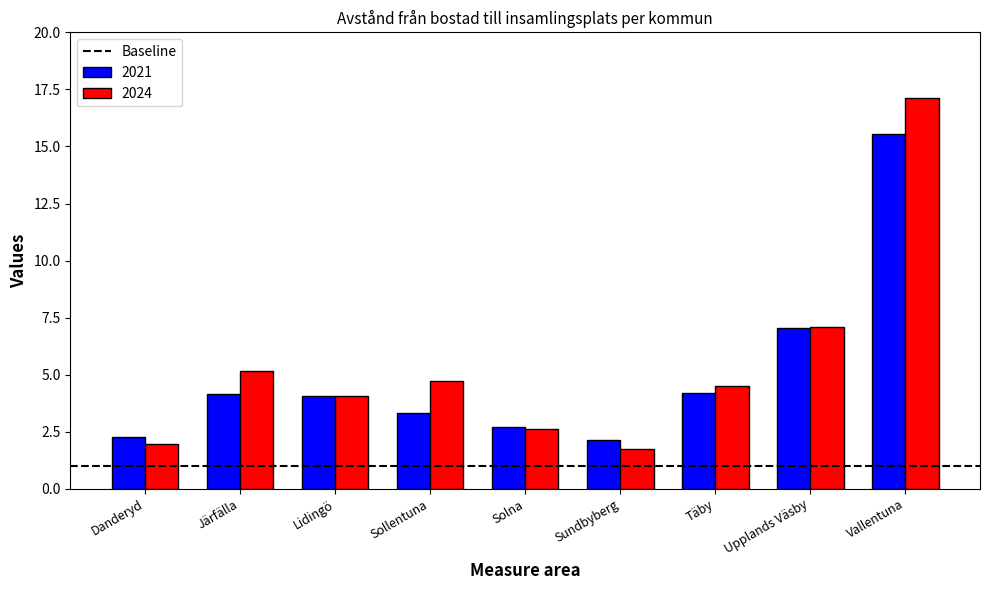

At which category does the chart reach its minimum across all series?

Sundbyberg